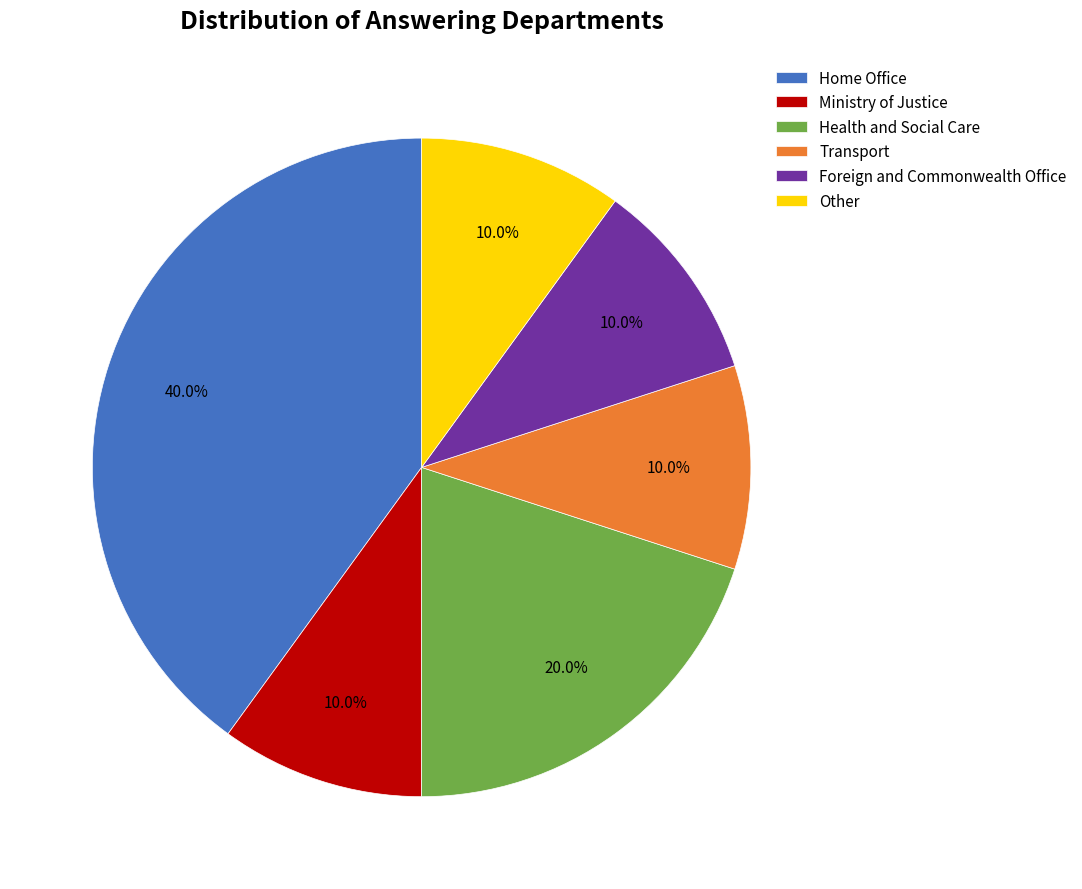

How many segments does this pie chart have?

6